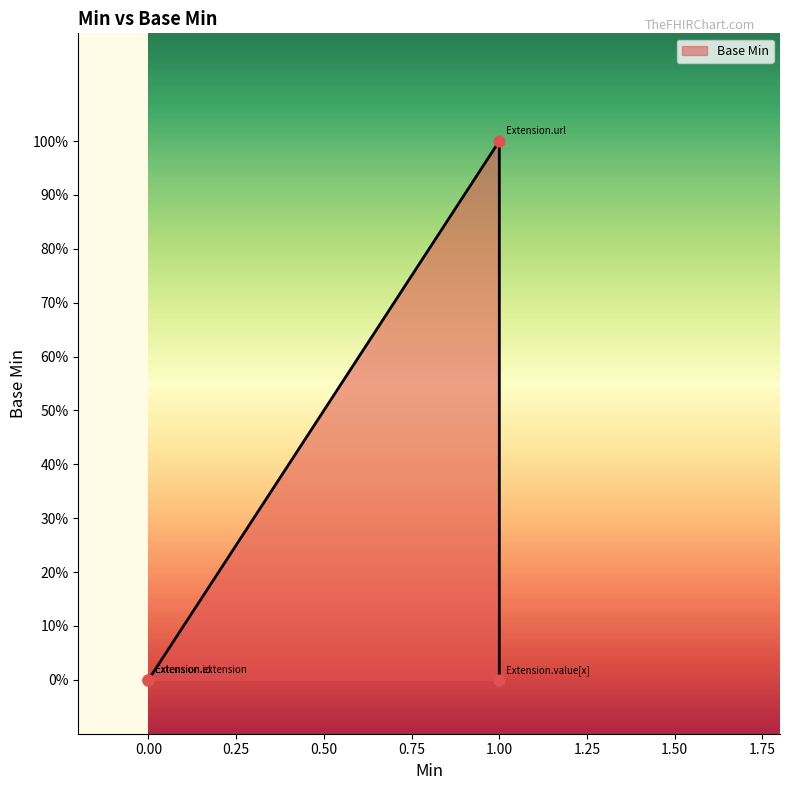

Which has a higher value, Extension.id or Extension.value[x]?

Extension.id